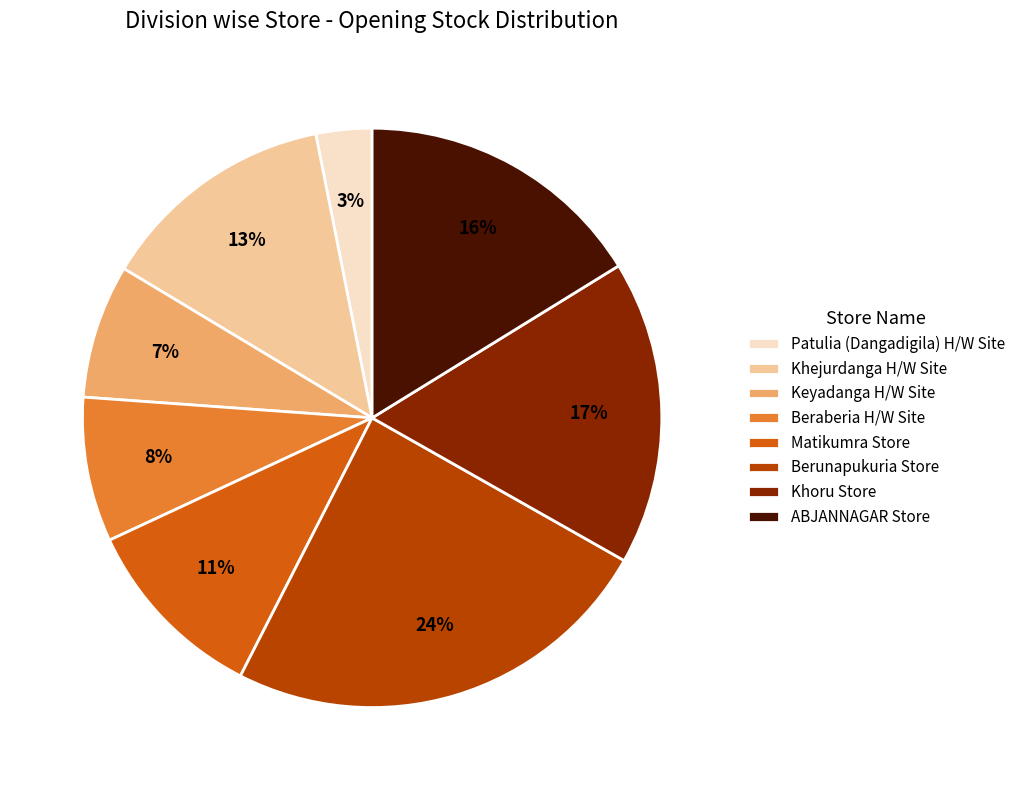

To the nearest percent, what is the average slice percentage?

12%